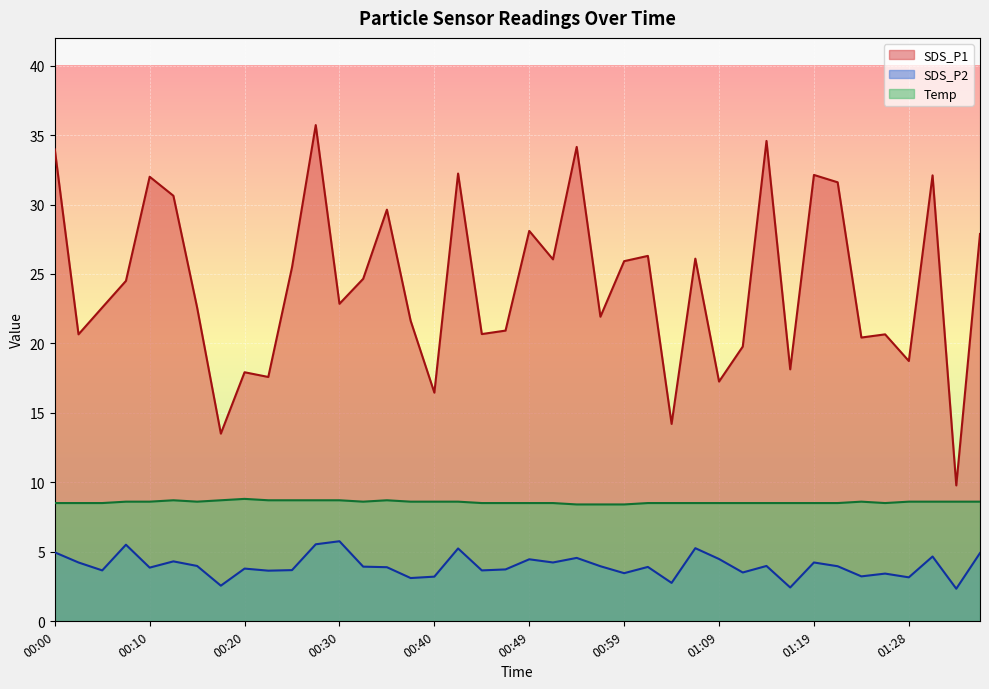

Which series changed the most between 00:03 and 00:20?

SDS_P1